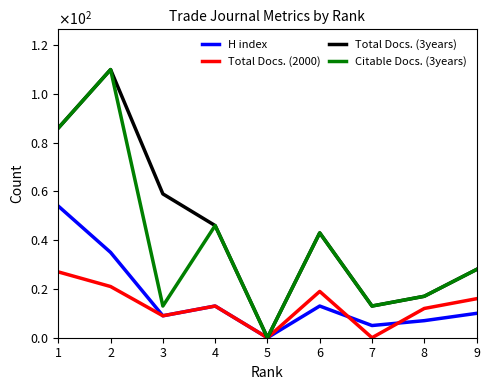

Reading right to left, what are all the values shown in this chart?

H index: 9=10	8=7	7=5	6=13	5=0	4=13	3=9	2=35	1=54
Total Docs. (2000): 9=16	8=12	7=0	6=19	5=0	4=13	3=9	2=21	1=27
Total Docs. (3years): 9=28	8=17	7=13	6=43	5=0	4=46	3=59	2=110	1=86
Citable Docs. (3years): 9=28	8=17	7=13	6=43	5=0	4=46	3=13	2=110	1=86